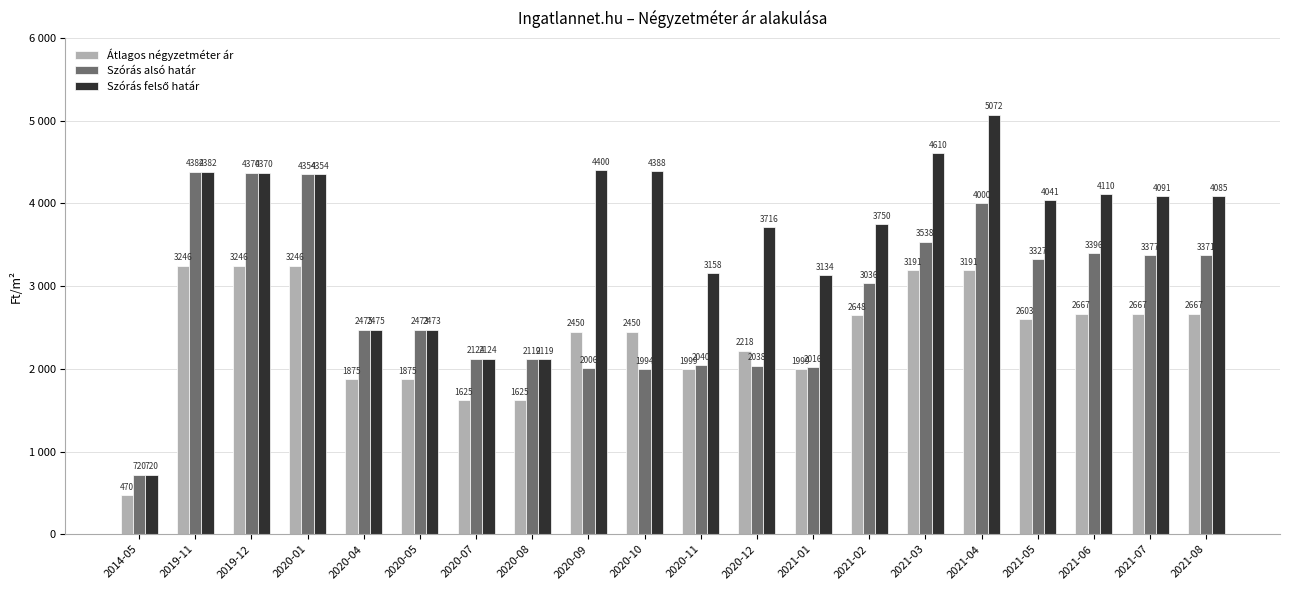

What is the label of the 6th bar from the right?

2021-03